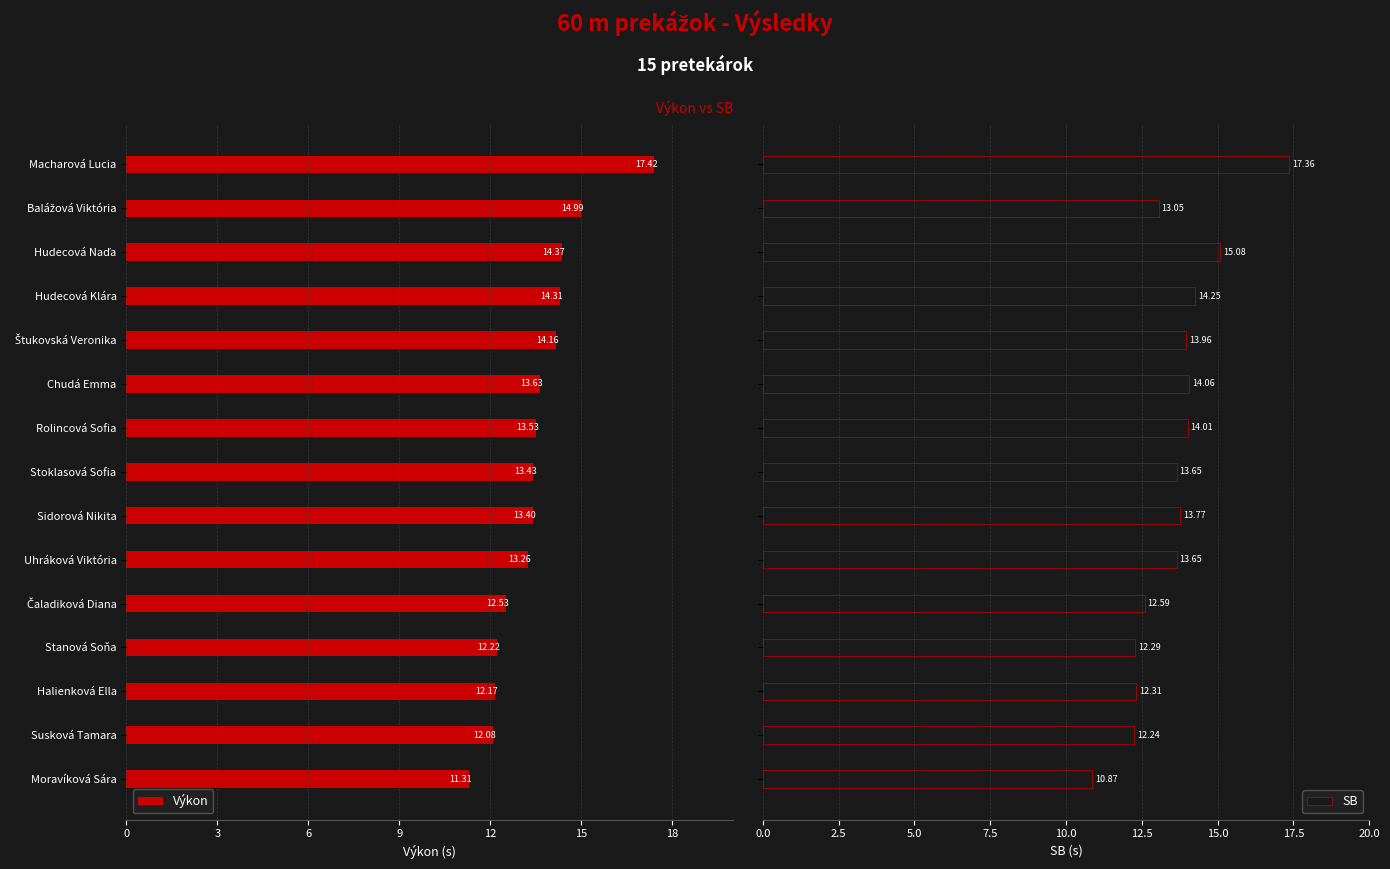

What is the sum of all SB values?

203.1